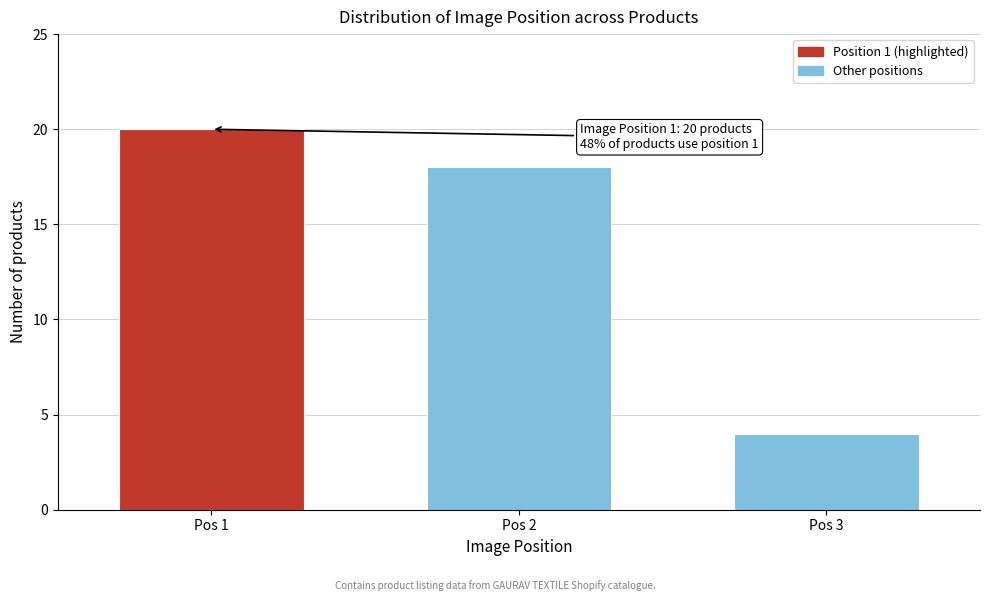

Reading left to right, extract all data points from this chart.

20	18	4